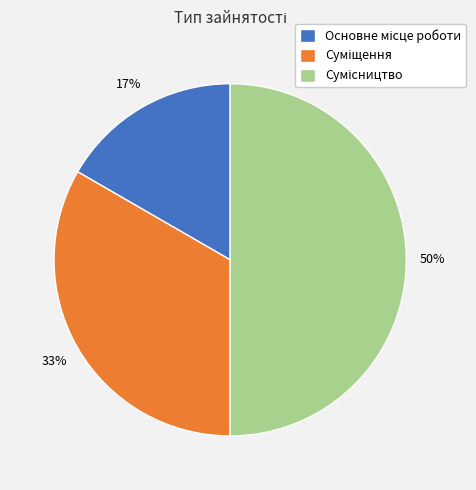

To the nearest percent, what is the difference between the largest and smallest slice percentages?

33%